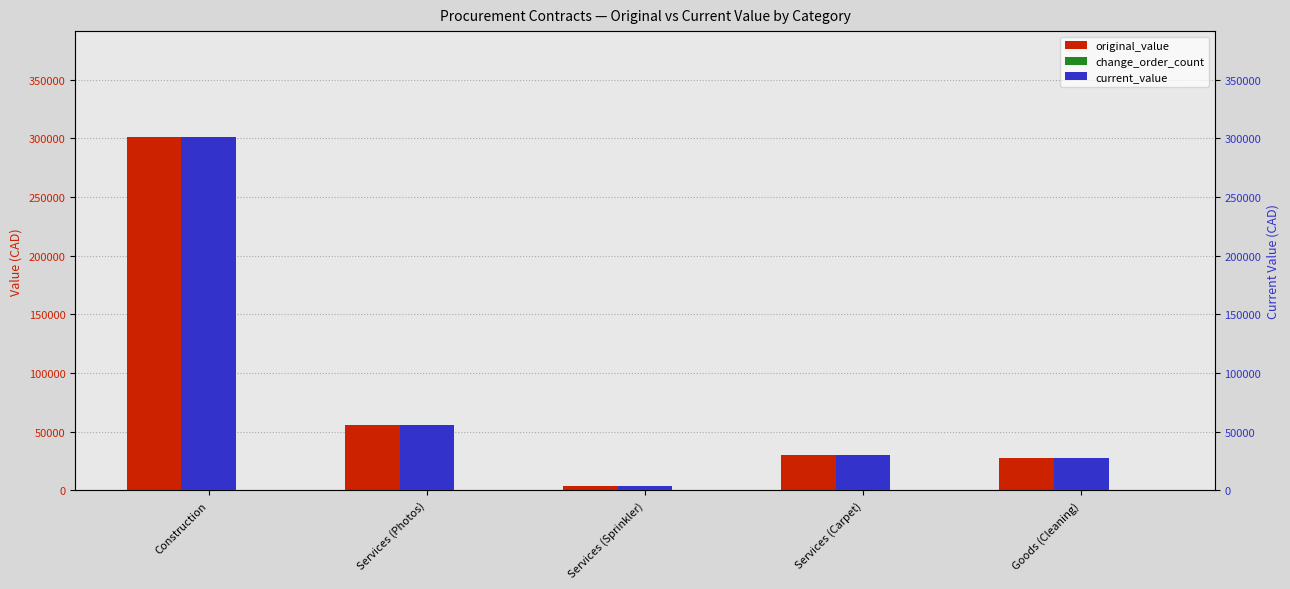

Where does the original_value series first go above 29869?

Construction